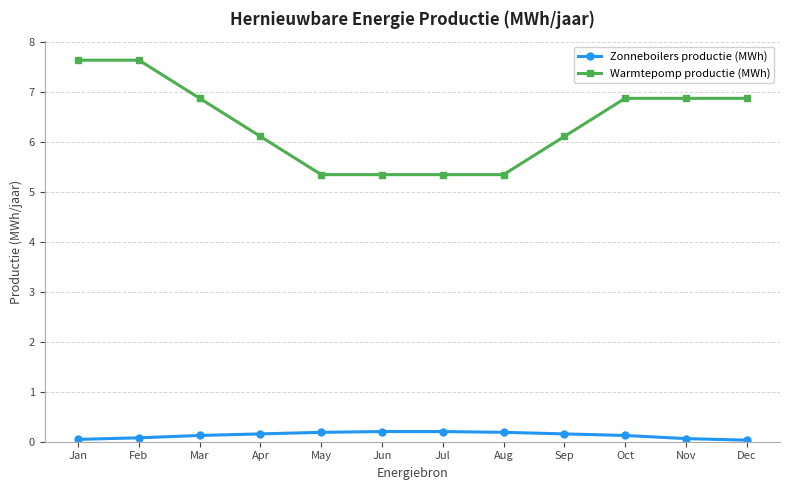

Which series has the largest total across all categories?

Warmtepomp productie (MWh)